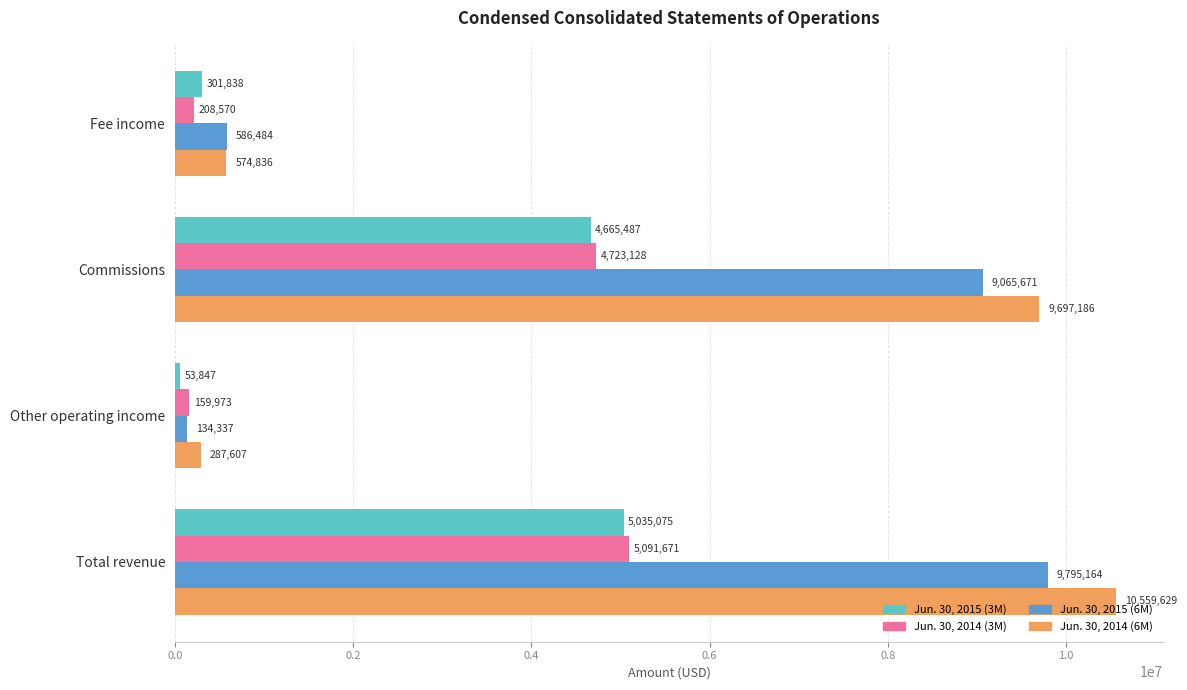

What is the total value across all series at Total revenue?

30481539